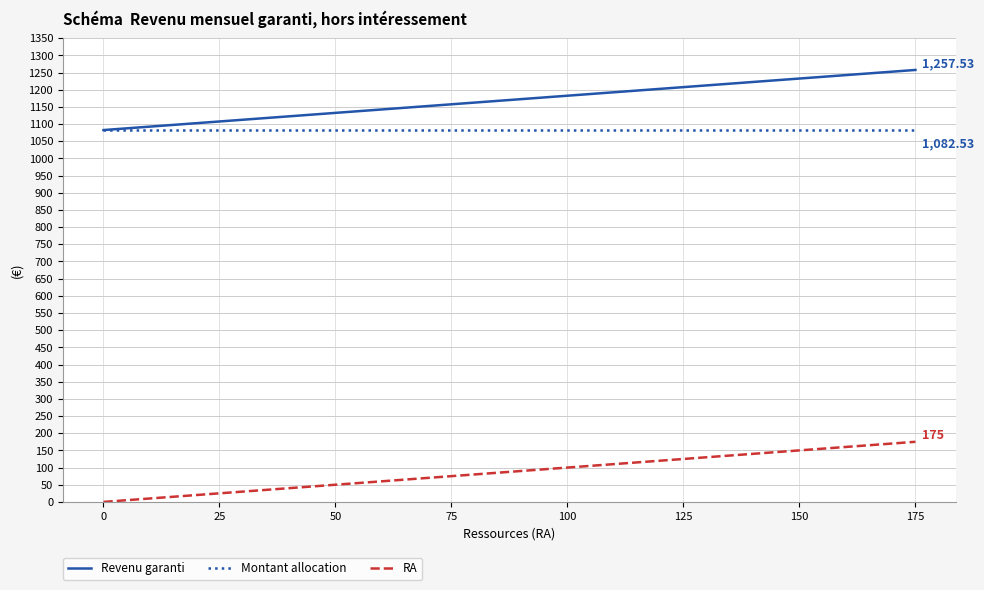

True or false: Montant allocation and RA intersect in this chart.

False